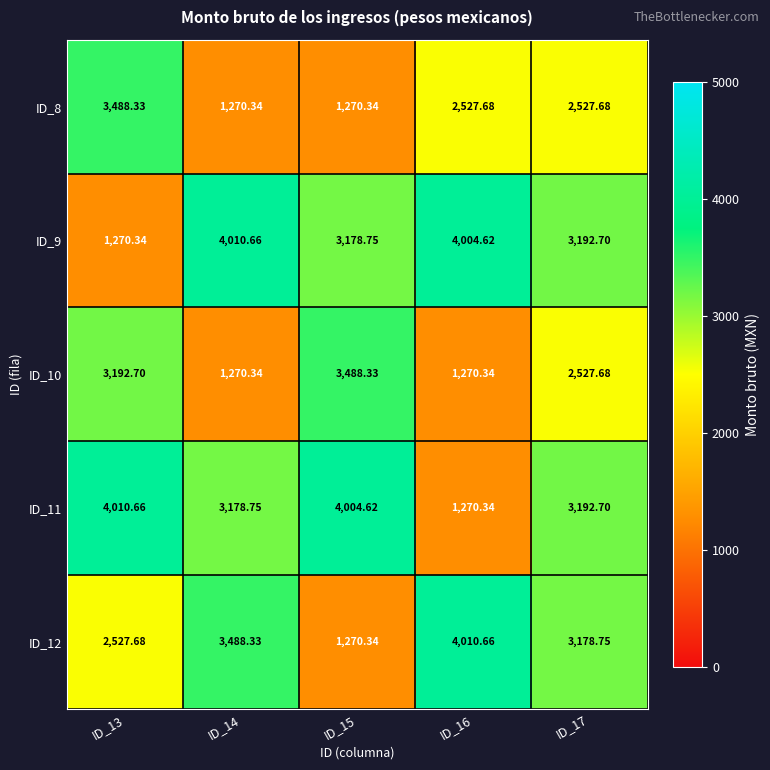

How many data points does each series have?

5